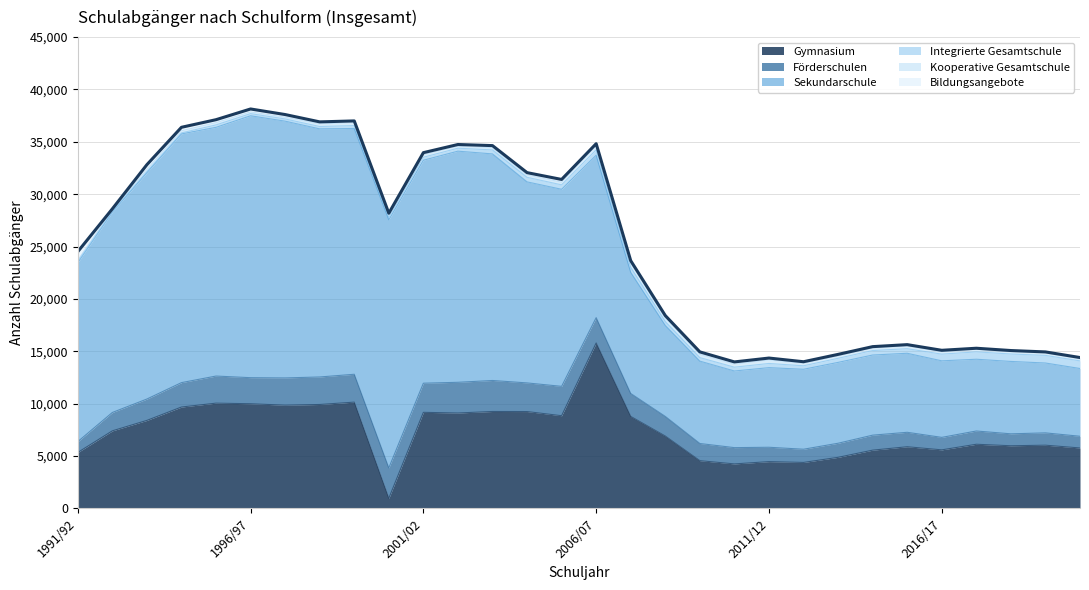

Is it true that the value at 1991/92 is 38824?

False